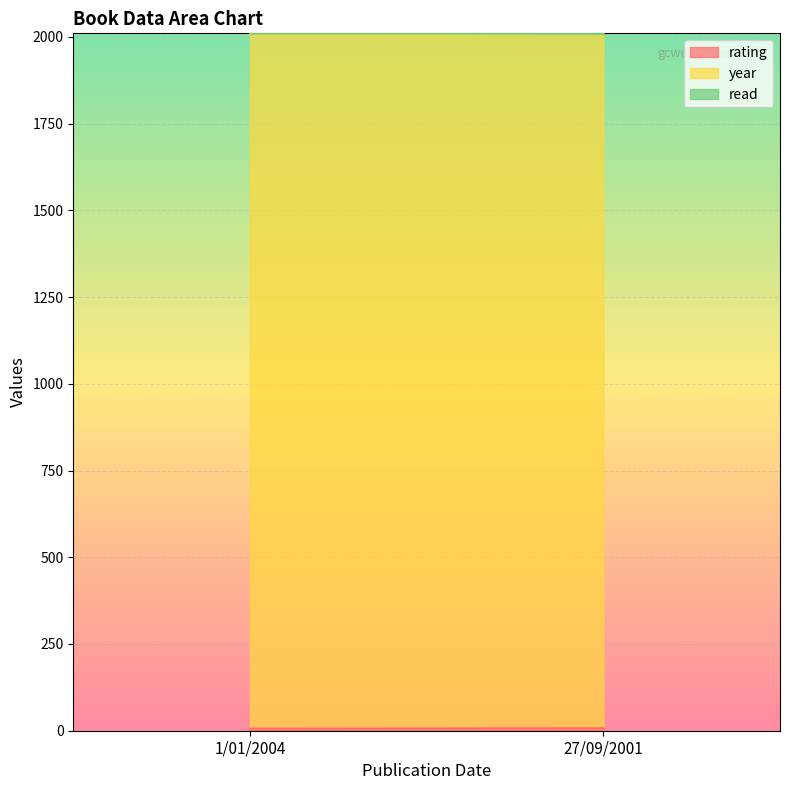

Where is rating nearest to the value 6?

1/01/2004